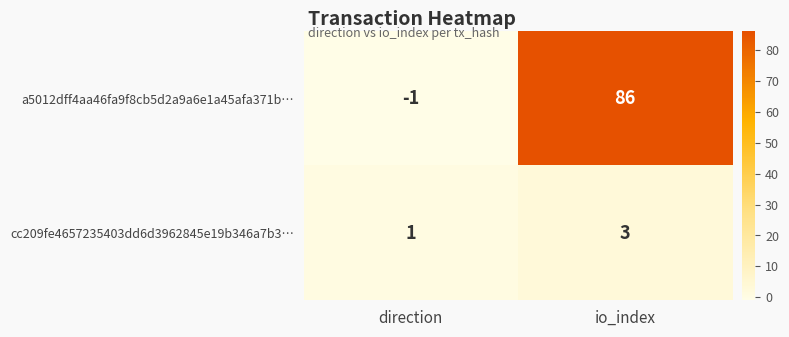

List the series in order of their overall mean, highest first.

a5012dff4aa46fa9f8cb5d2a9a6e1a45afa371b…, cc209fe4657235403dd6d3962845e19b346a7b3…